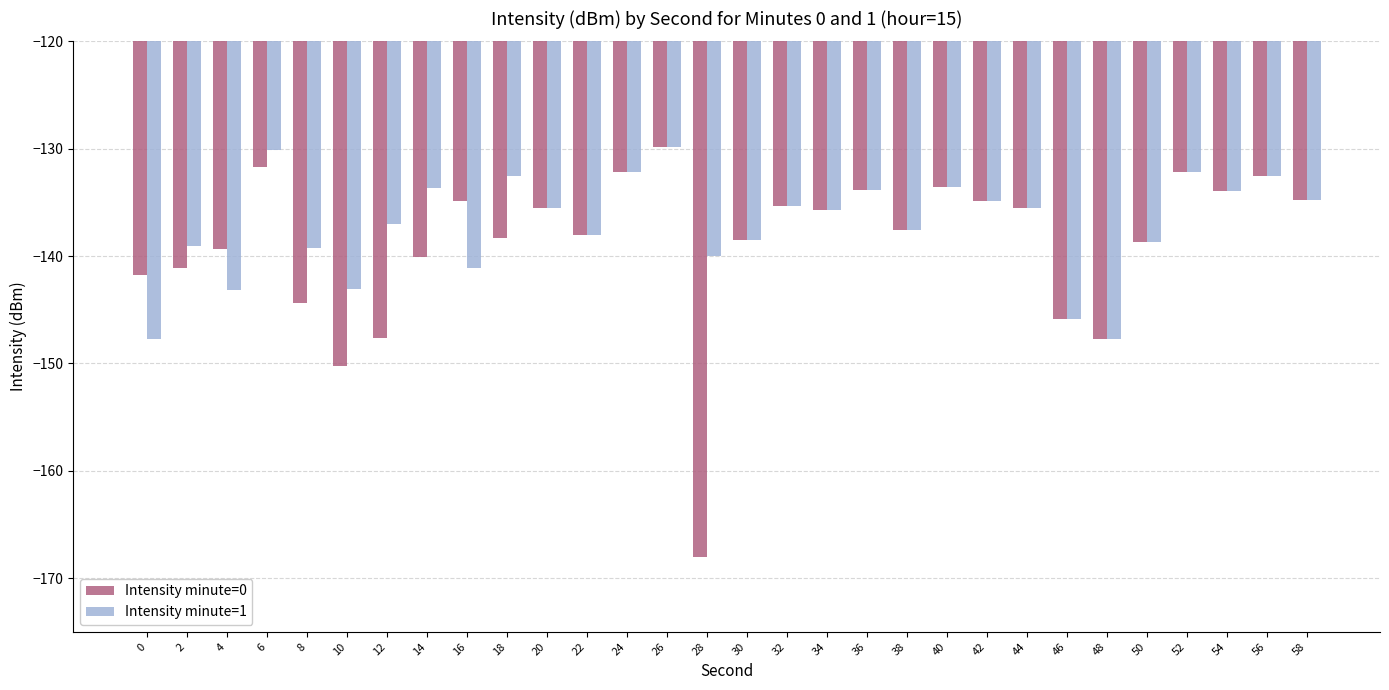

What is the difference between the second highest and minimum values in the Intensity minute=1 series?

17.7